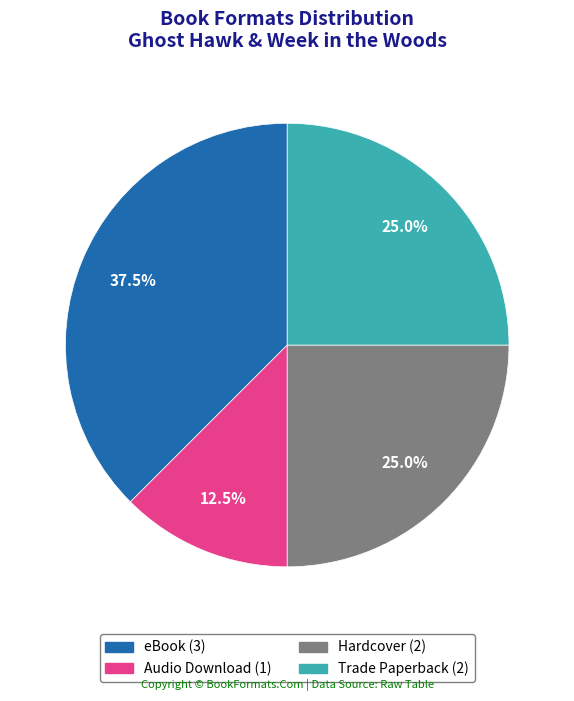

Which slice is the smallest?

Audio Download